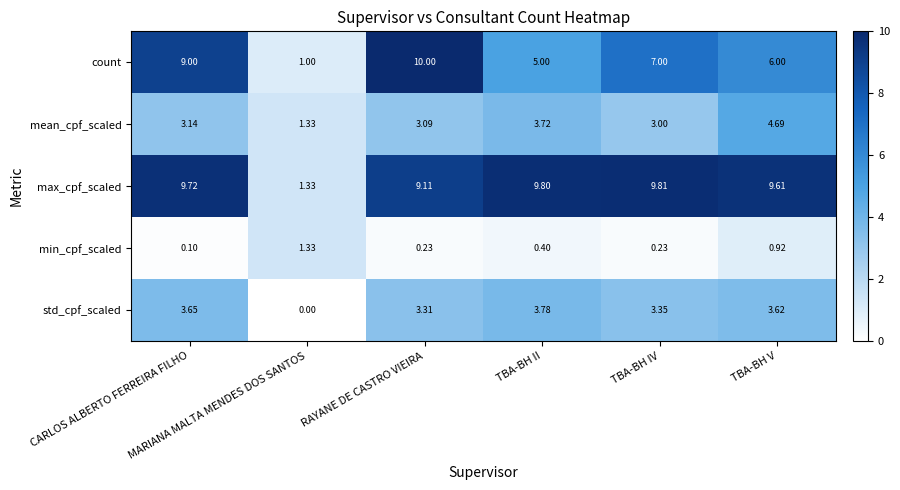

Which series has the largest total across all categories?

max_cpf_scaled